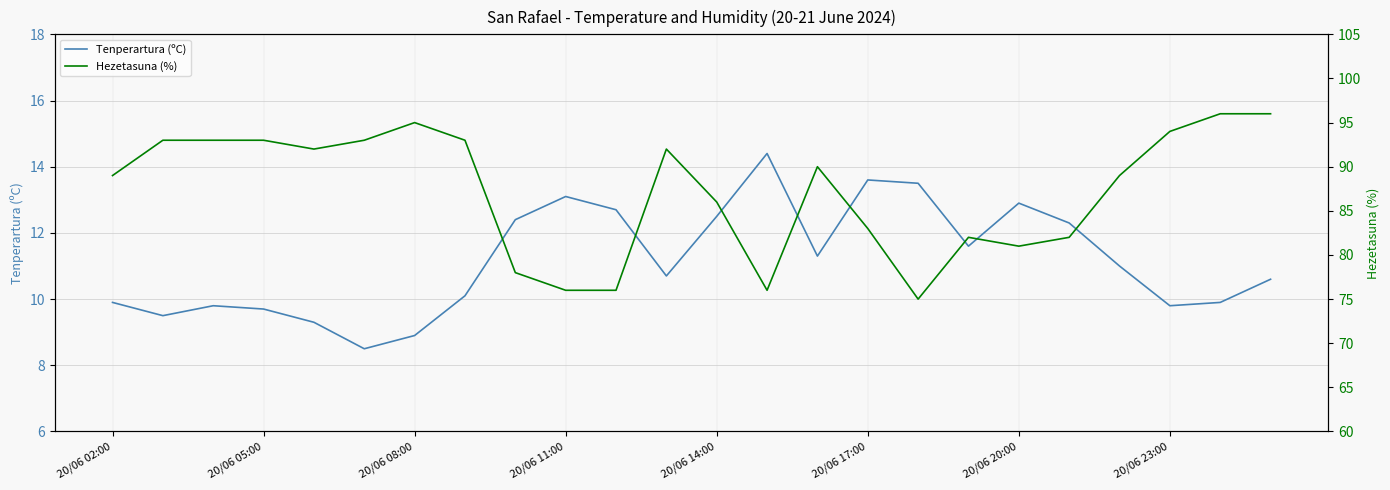

What value does the Hezetasuna (%) series have at 8?

78.0